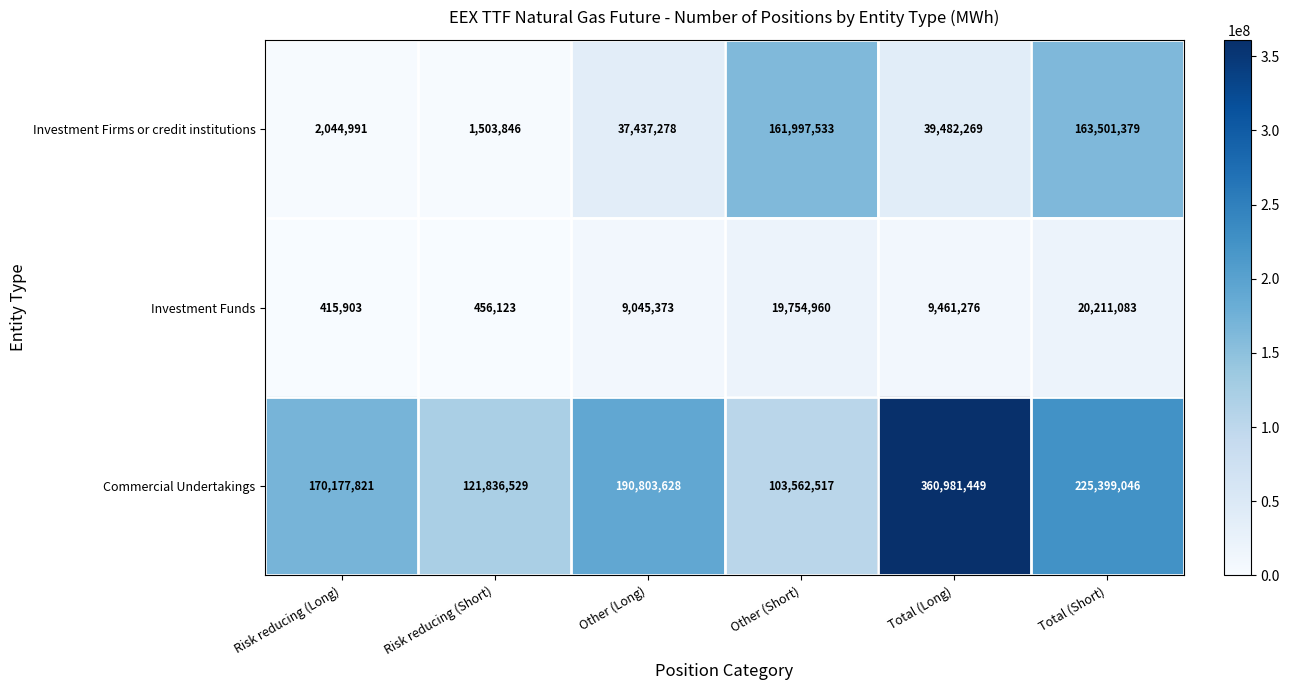

Which series changed the most between Risk reducing (Long) and Other (Long)?

Investment Firms or credit institutions